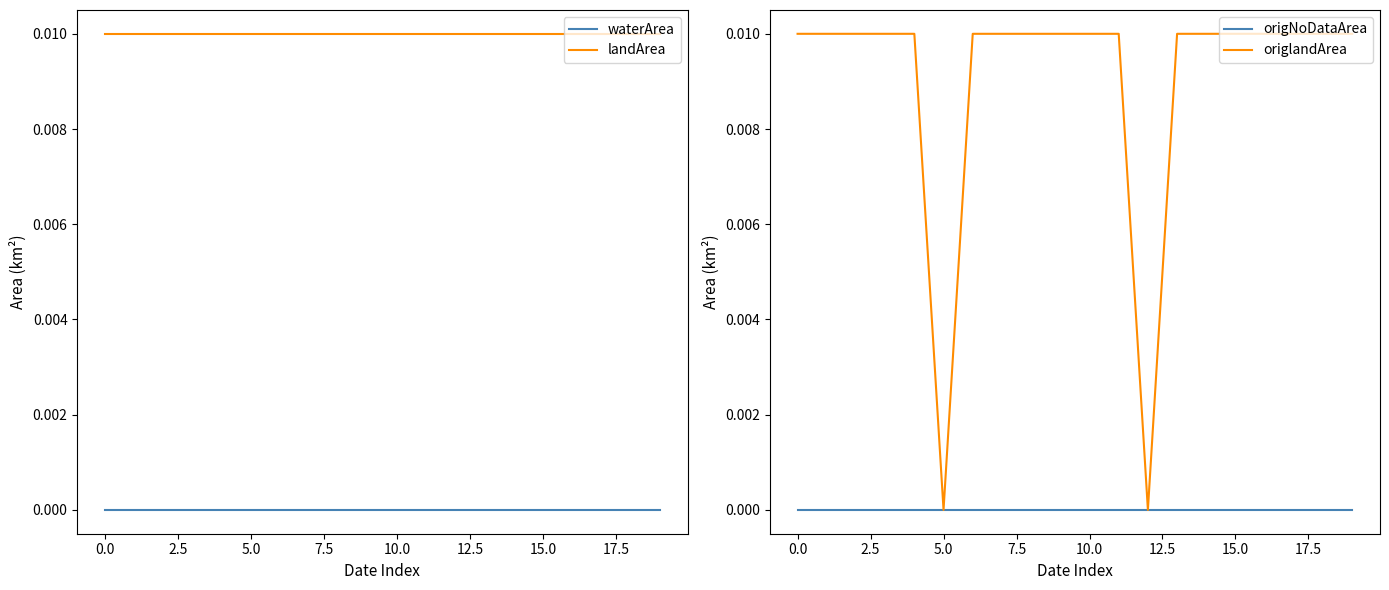

The waterArea series shows 0.0 at 10.0. True or false?

True